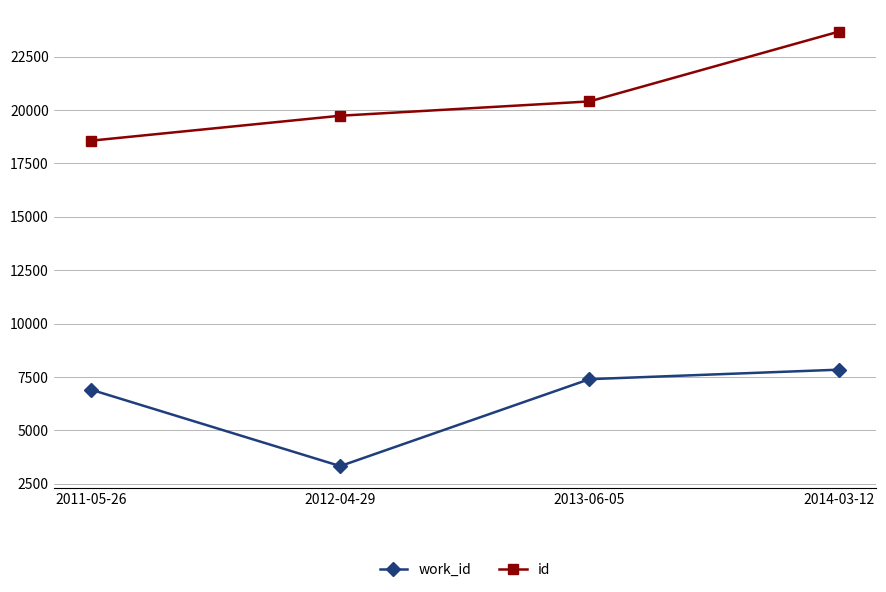

What is the label of the 2nd point from the right?

2013-06-05